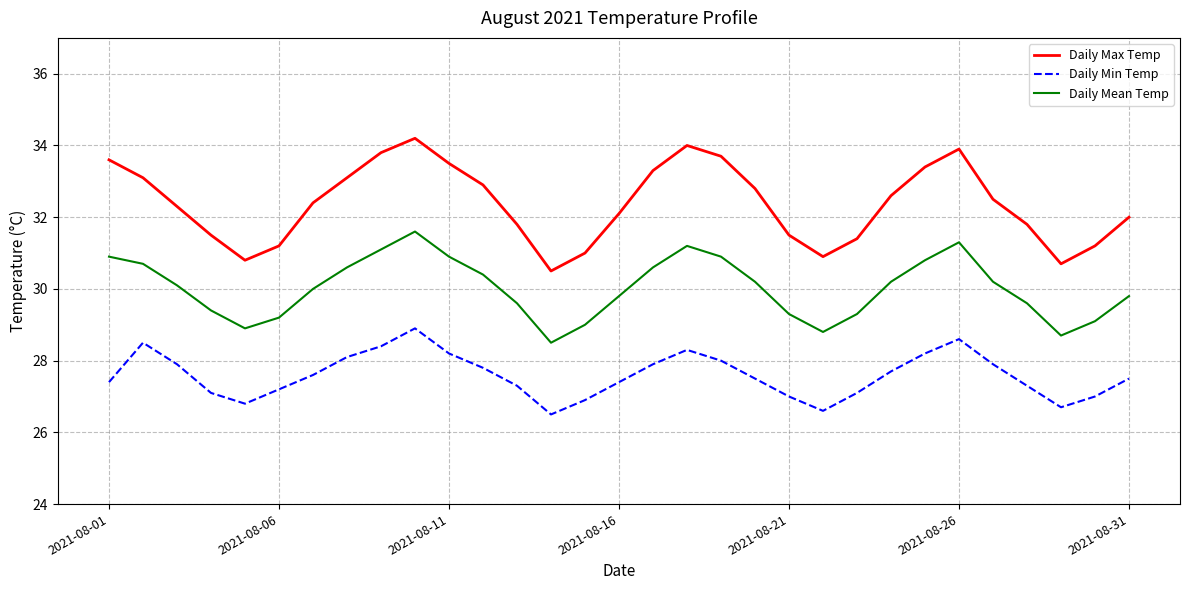

What is the smallest value displayed?

26.5